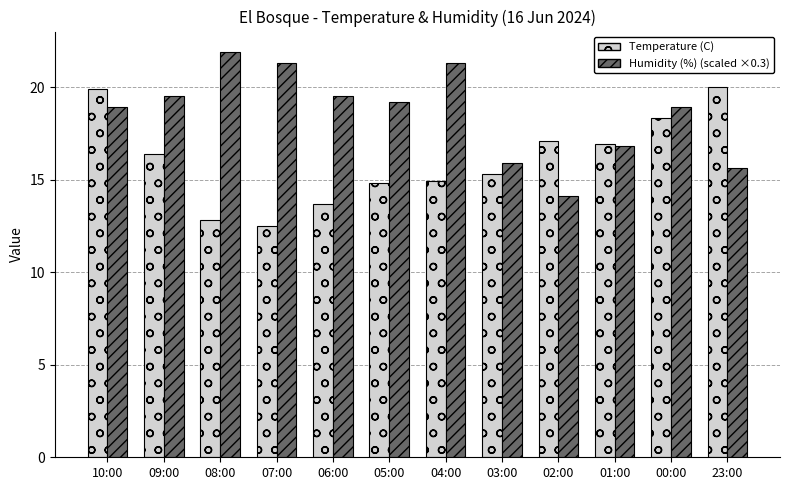

What is the maximum value shown in the chart?

21.9